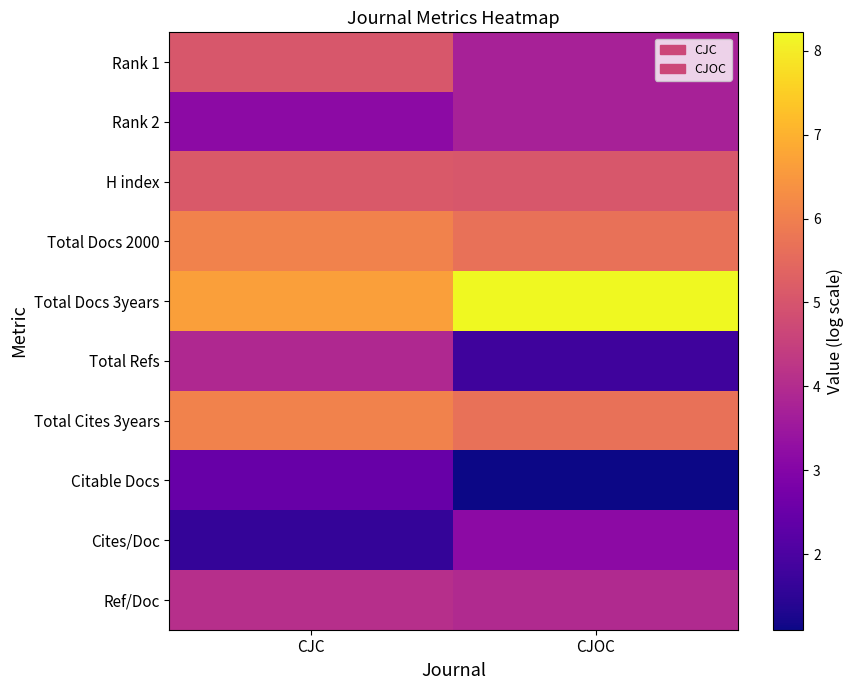

What is the spread (max minus min) of values at CJOC?

7.1